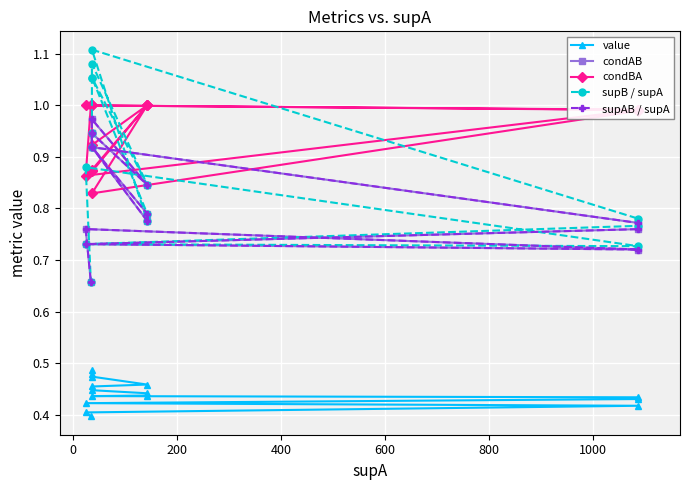

True or false: condBA has a value of 0.4 at 13.

False